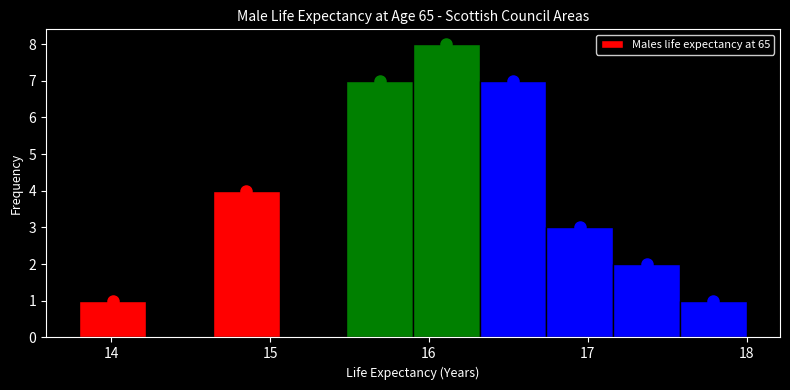

Reading left to right, transcribe this chart: for each bar, give the range it covers on the x-axis and its height. Neither the bar edges nor the heights are printed on the chart, so give them approximately, as read against the axes.

13.80 to 14.22: 1
14.22 to 14.64: 0
14.64 to 15.06: 4
15.06 to 15.48: 0
15.48 to 15.90: 7
15.90 to 16.32: 8
16.32 to 16.74: 7
16.74 to 17.16: 3
17.16 to 17.58: 2
17.58 to 18.00: 1